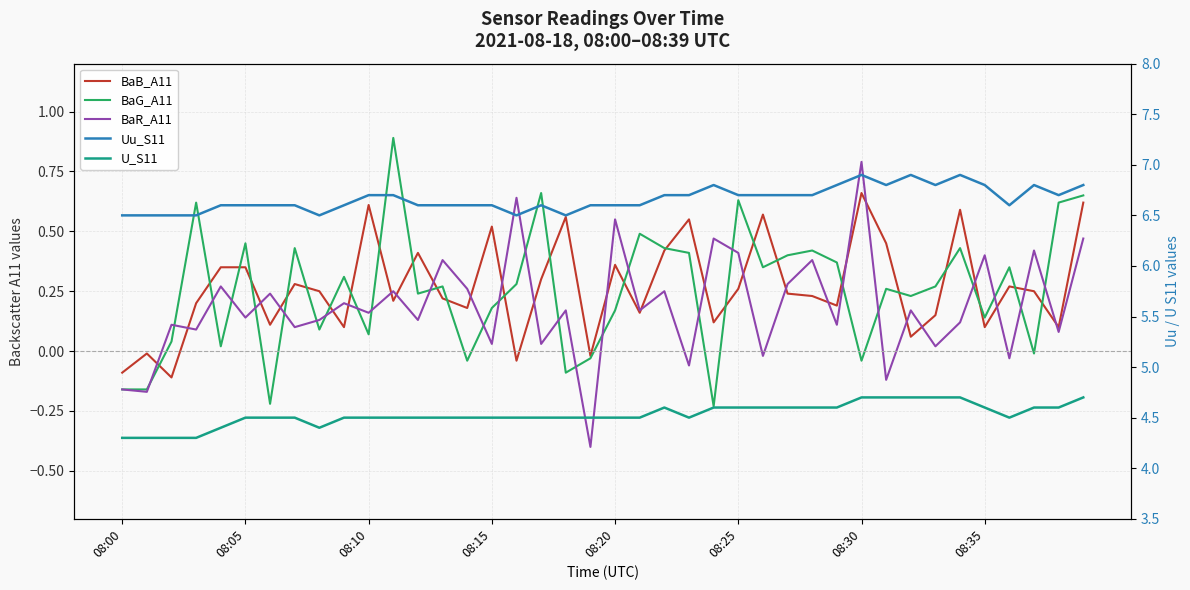

The value of Uu_S11 at 34 is 9.4. True or false?

False